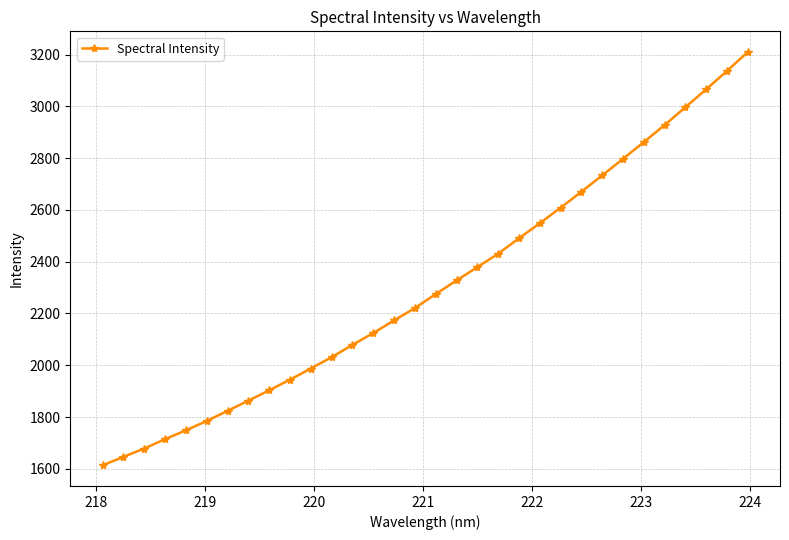

What is the value of the 7th point from the left?

1823.8